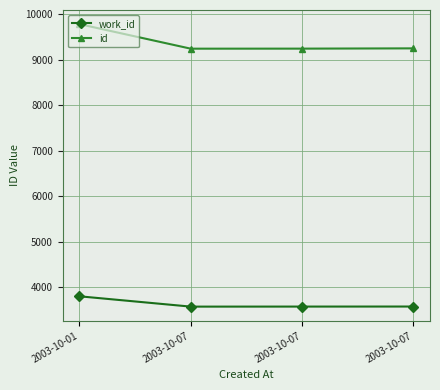

How many distinct data groups are displayed?

2